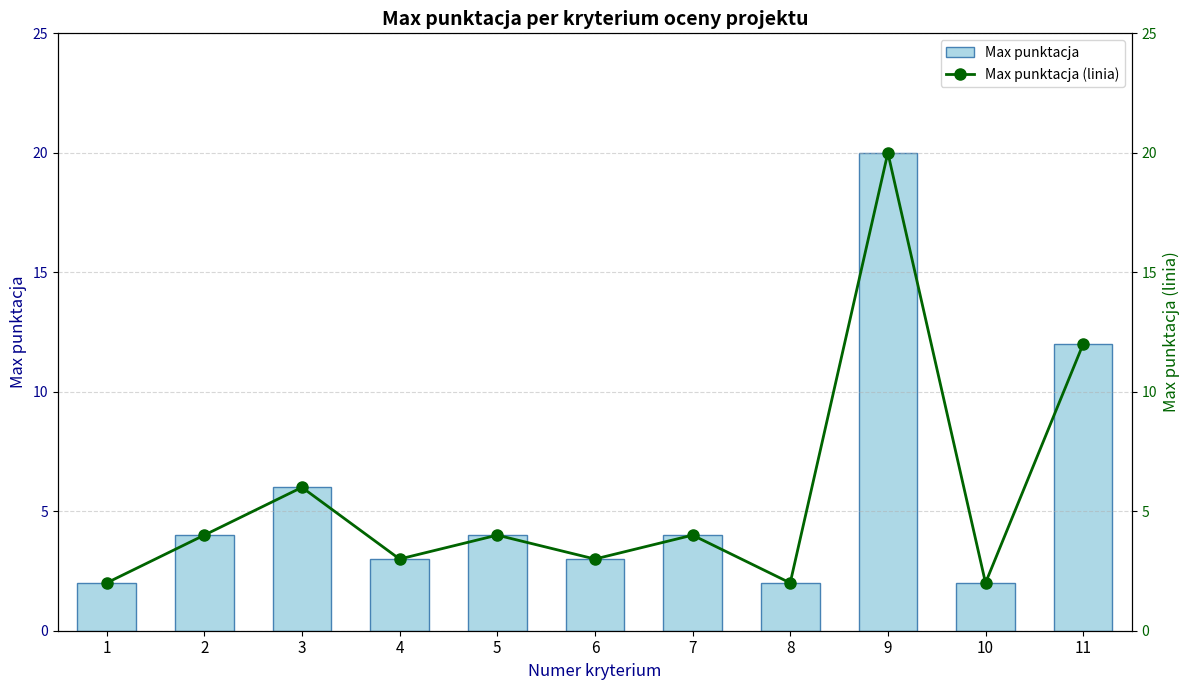

Is the value of Max punktacja at 11 greater than the value of Max punktacja (linia) at 6?

Yes